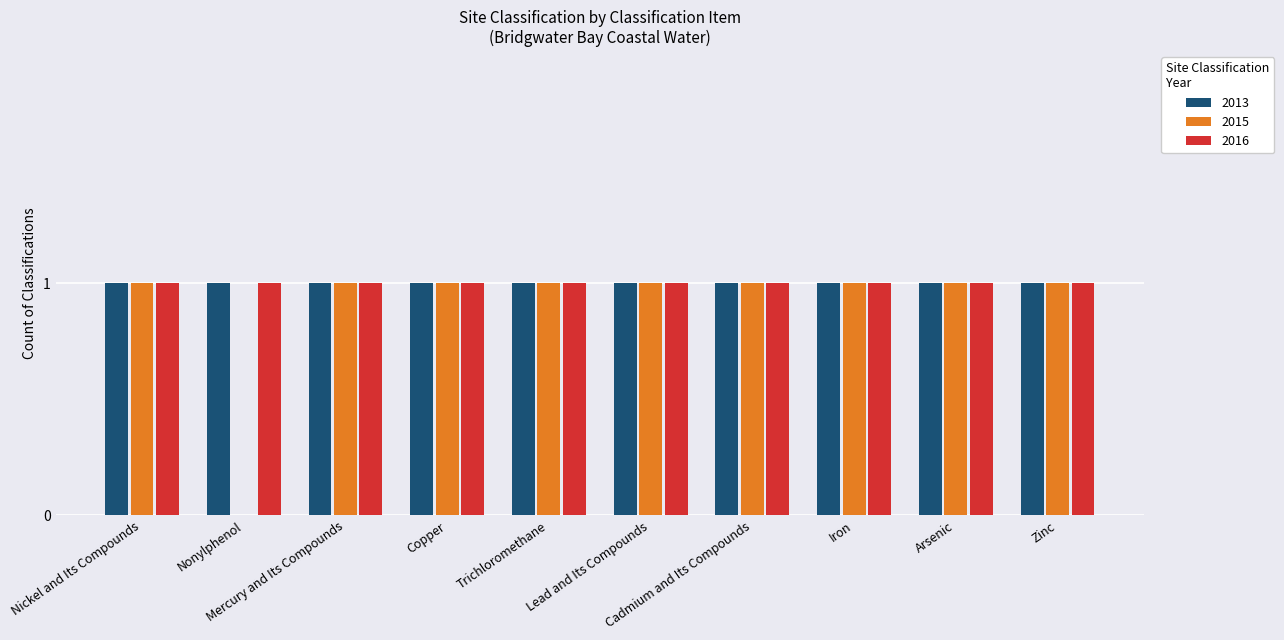

How many data points does each series have?

10